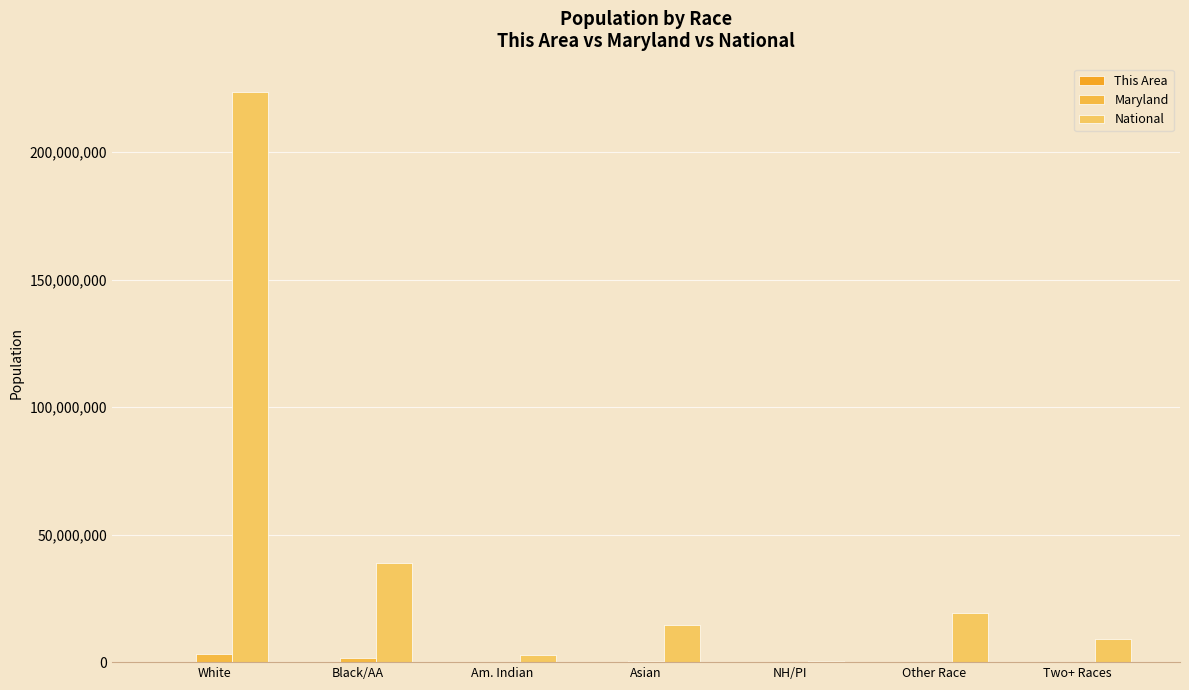

Where is National nearest to the value 112046639?

Black/AA